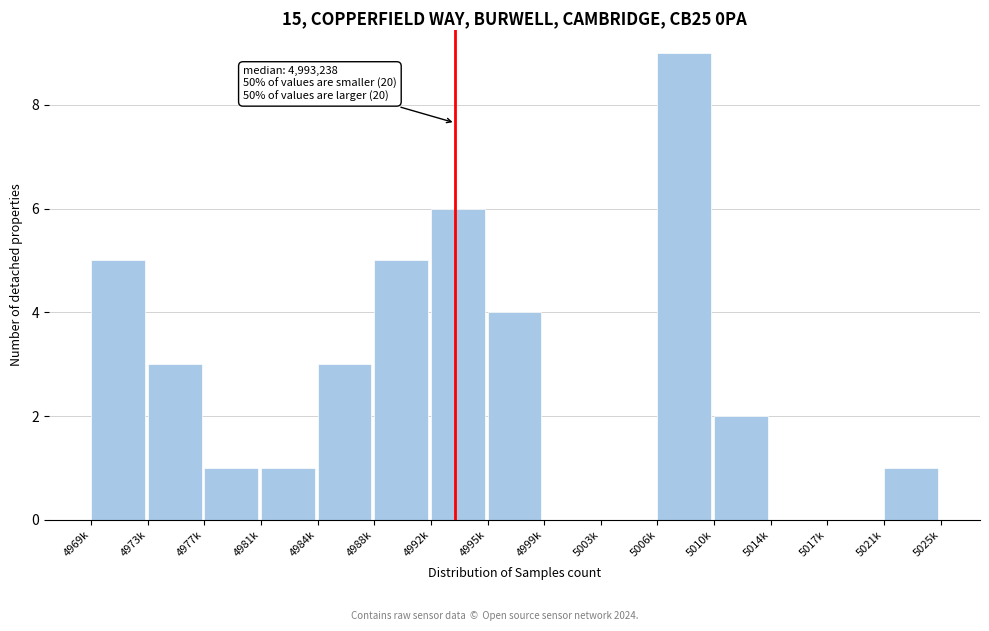

What is the greatest value displayed?

9